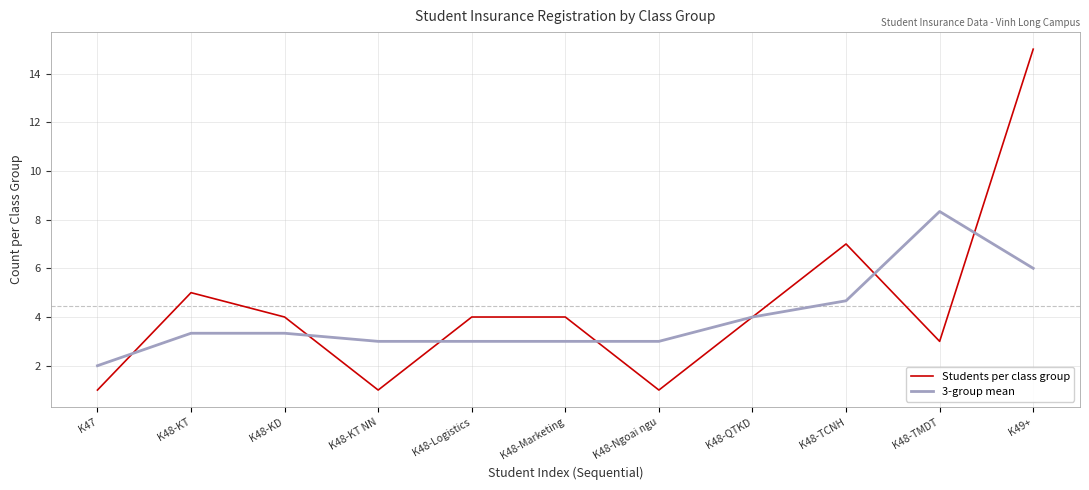

What value does the Students per class group series have at K49+?

15.0